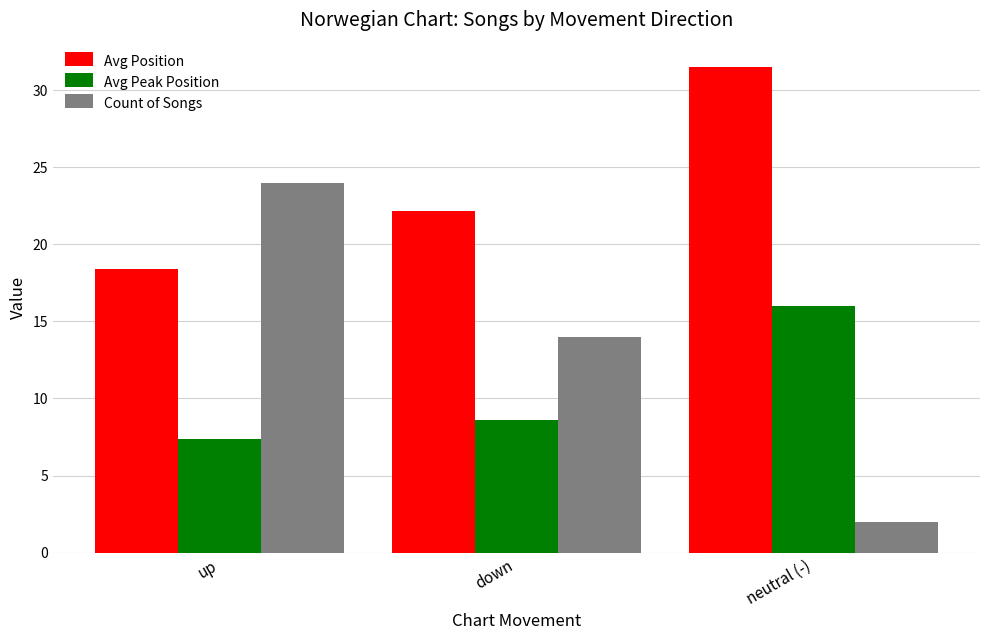

What is the average value of the Avg Peak Position series?

10.7